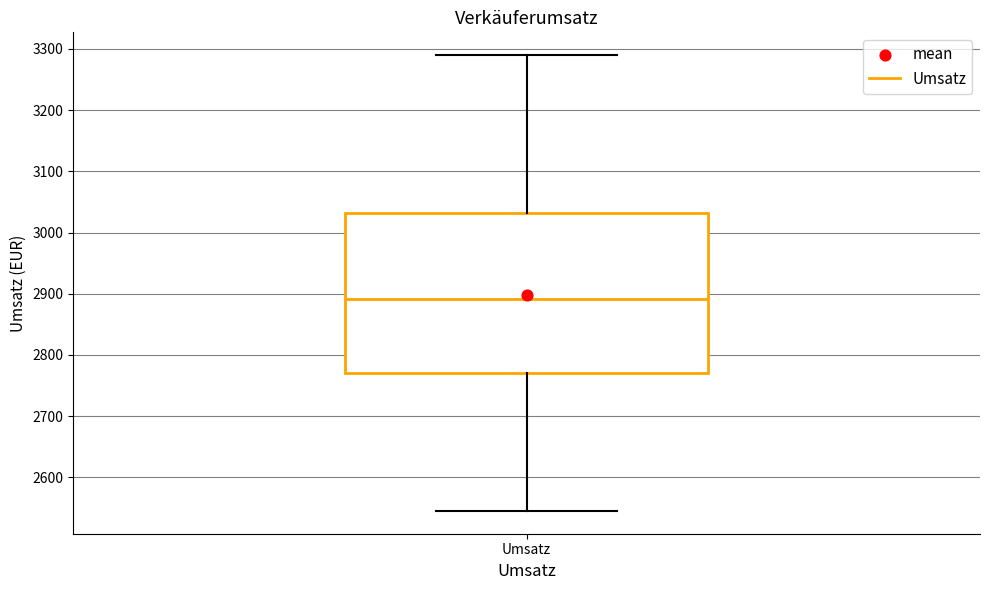

Transcribe this box plot: give where the median line is, the range the box spans, and where the two whiskers end, as read against the y-axis. The values are not printed on the chart, so give them approximately, as read against the axis.

median 2890, box 2770 to 3030, whiskers 2550 to 3290